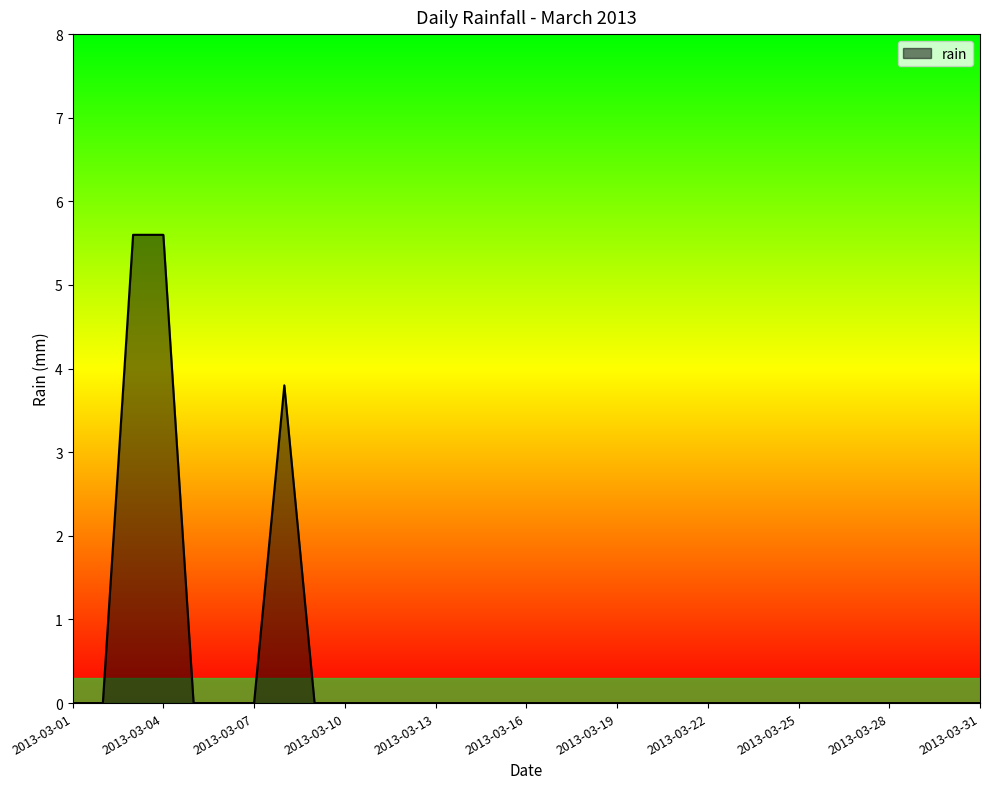

What is the difference between the maximum and minimum values?

5.6